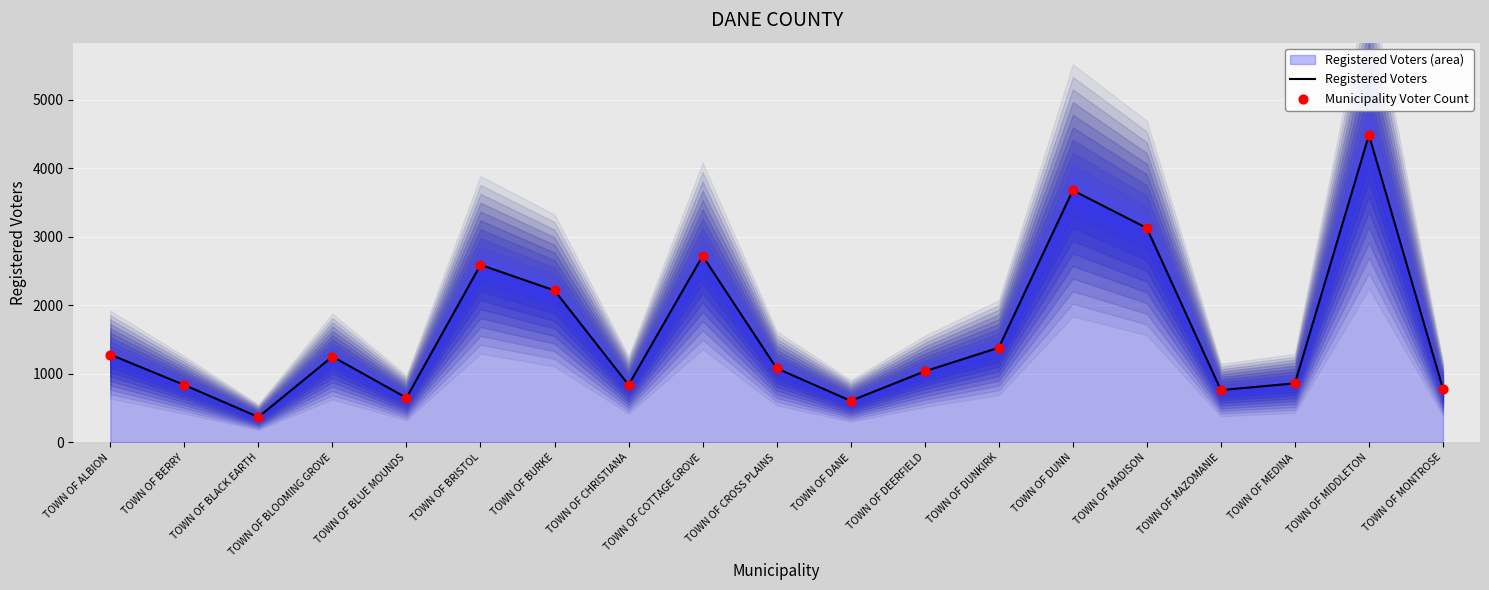

What is the total value across all series at TOWN OF DEERFIELD?

2074